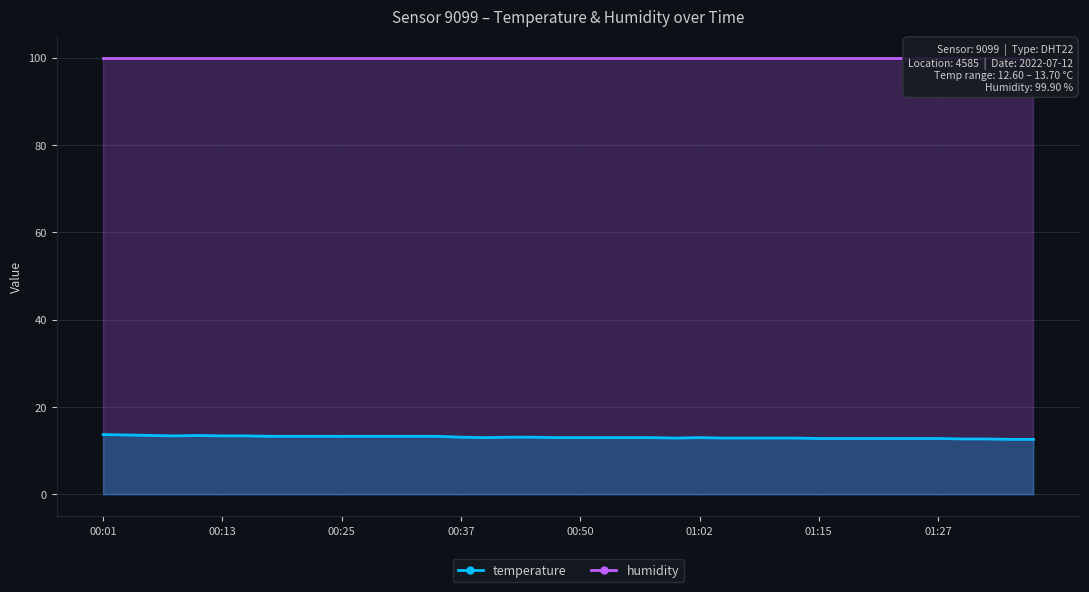

Reading left to right, extract all data points from this chart.

00:01=13.7	00:03=13.6	00:06=13.5	00:08=13.4	00:11=13.5	00:13=13.4	00:15=13.4	00:18=13.3	00:20=13.3	00:23=13.3	00:25=13.3	00:28=13.3	00:30=13.3	00:32=13.3	00:35=13.3	00:37=13.1	00:40=13.0	00:42=13.1	00:45=13.1	00:47=13.0	00:50=13.0	00:53=13.0	00:55=13.0	00:58=13.0	01:00=12.9	01:02=13.0	01:05=12.9	01:07=12.9	01:10=12.9	01:12=12.9	01:15=12.8	01:17=12.8	01:20=12.8	01:22=12.8	01:25=12.8	01:27=12.8	01:29=12.7	01:32=12.7	01:34=12.6	01:37=12.6